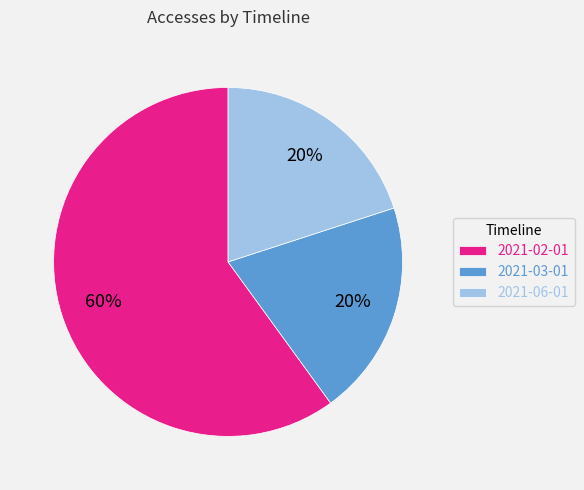

Which slice is the largest?

2021-02-01